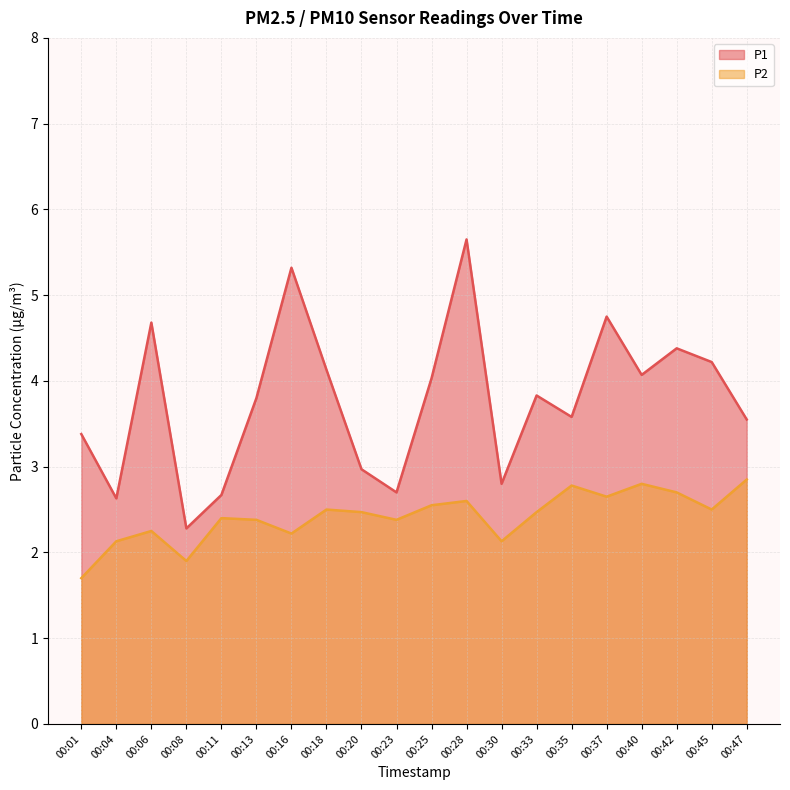

What is the sum of all P1 values?

75.4